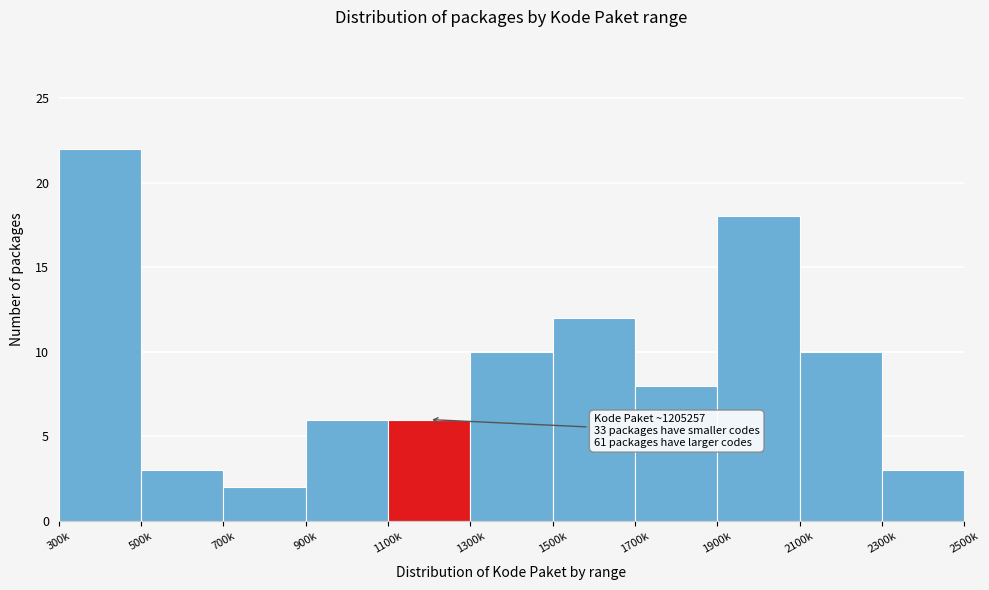

Reading right to left, list all the values displayed in this chart.

3	10	18	8	12	10	6	6	2	3	22